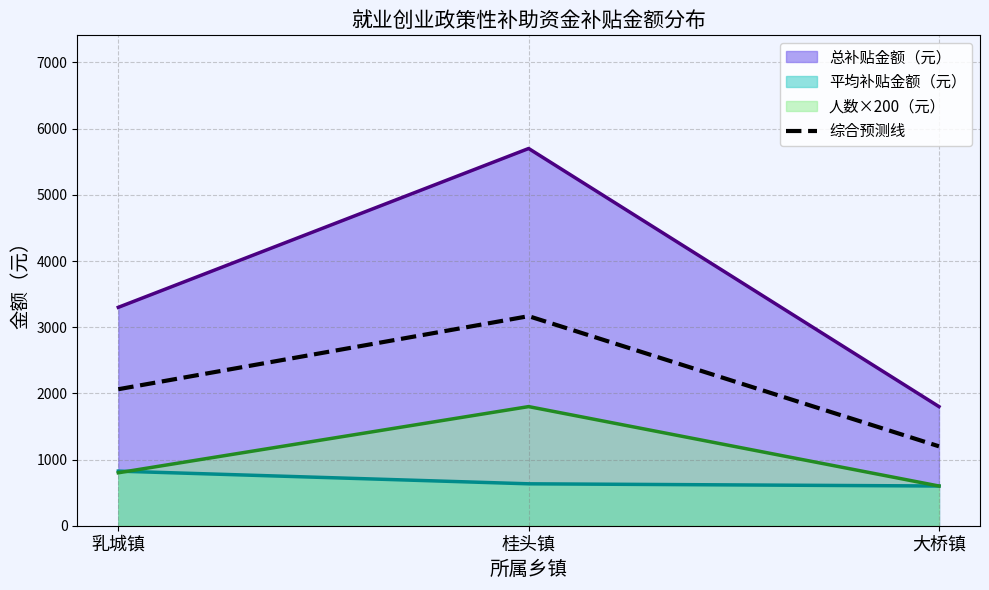

What is the minimum value shown in the chart?

600.0